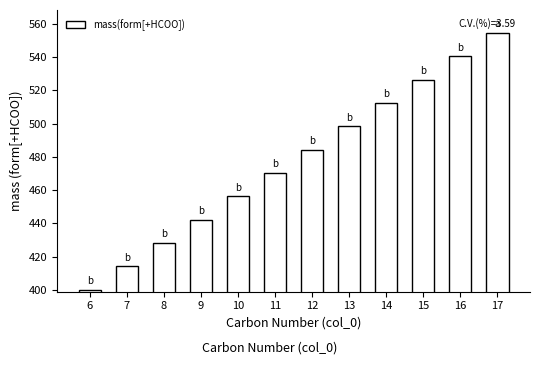

Reading right to left, transcribe all the data shown in this chart.

17=554.3	16=540.3	15=526.3	14=512.3	13=498.3	12=484.3	11=470.3	10=456.2	9=442.2	8=428.2	7=414.2	6=400.2